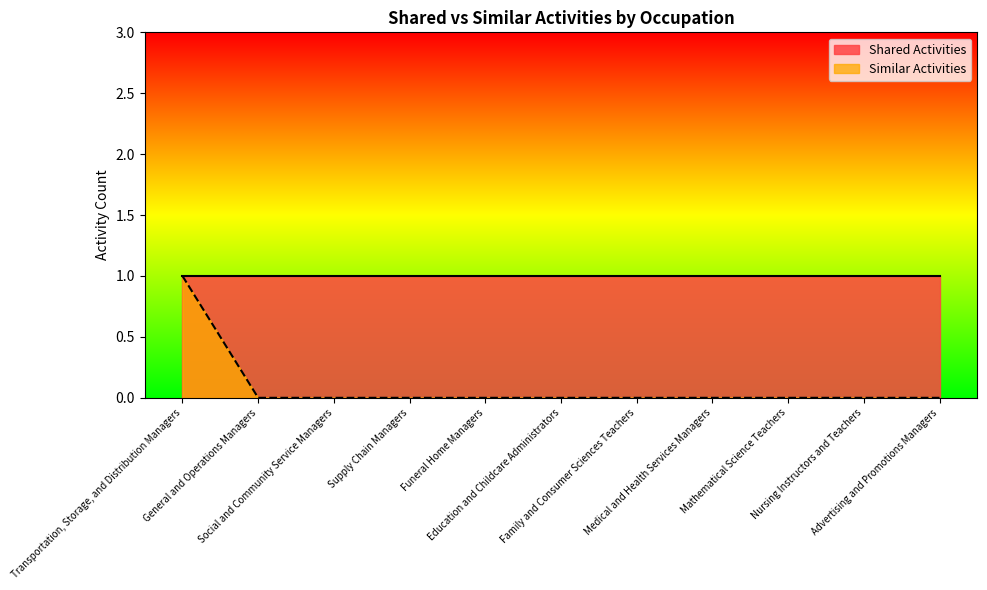

What position from the left is Social and Community Service Managers?

3